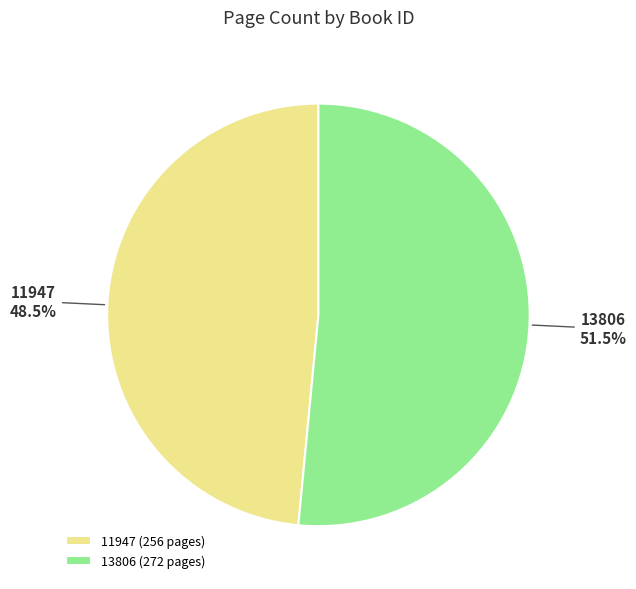

Which slice is the smallest?

11947